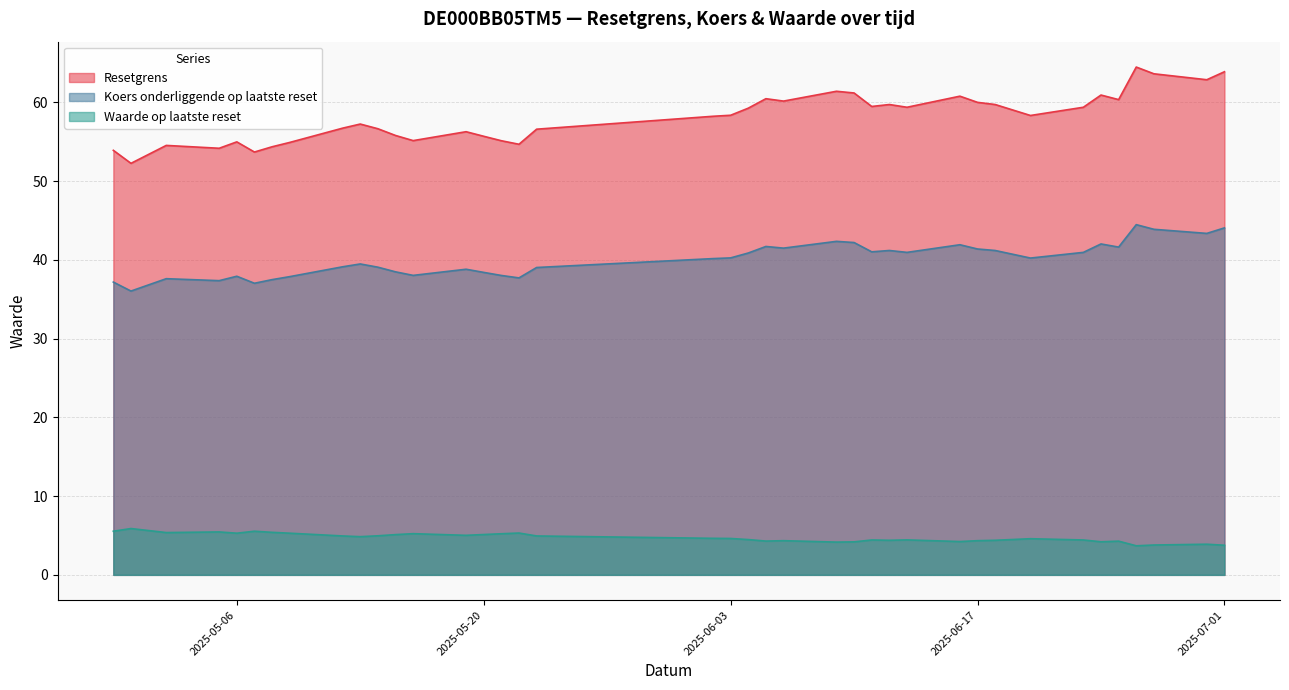

How many values in the Waarde op laatste reset series are below 4?

4